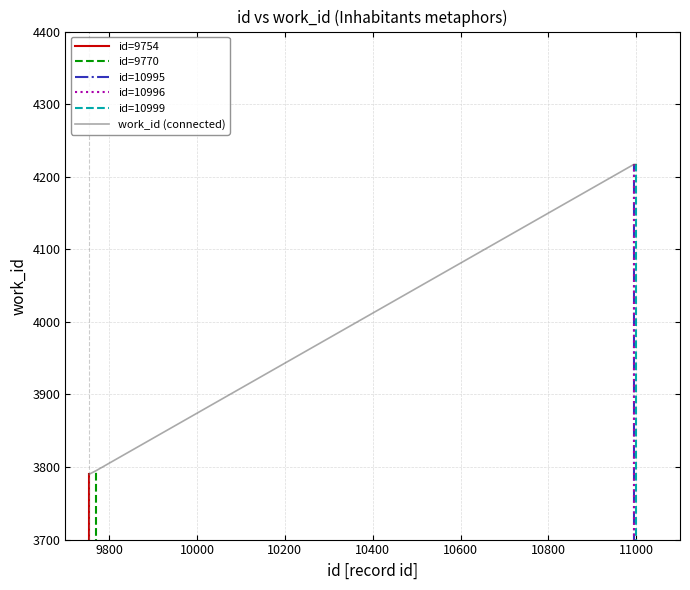

What is the value of the 2nd point from the left?

3795